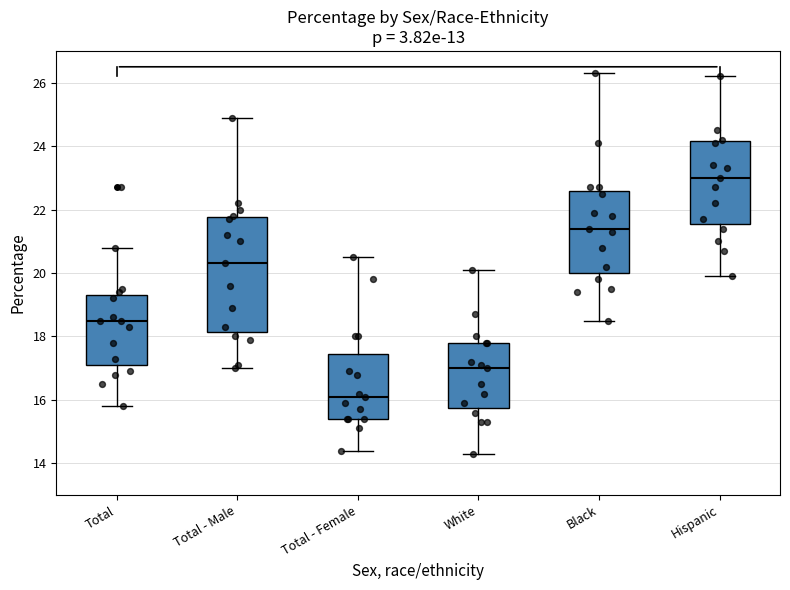

Reading left to right, transcribe this box plot: for each box, give where its median line is, the range the box spans, and where its two whiskers end, as read against the y-axis. The values are not printed on the chart, so give them approximately, as read against the axis.

Total: median 18.6, box 17.2 to 19.4, whiskers 15.8 to 20.8
Total - Male: median 20.4, box 18.2 to 21.8, whiskers 17.0 to 25.0
Total - Female: median 16.2, box 15.4 to 17.4, whiskers 14.4 to 20.6
White: median 17.0, box 15.8 to 17.8, whiskers 14.4 to 20.2
Black: median 21.4, box 20.0 to 22.6, whiskers 18.6 to 26.4
Hispanic: median 23.0, box 21.6 to 24.2, whiskers 20.0 to 26.2